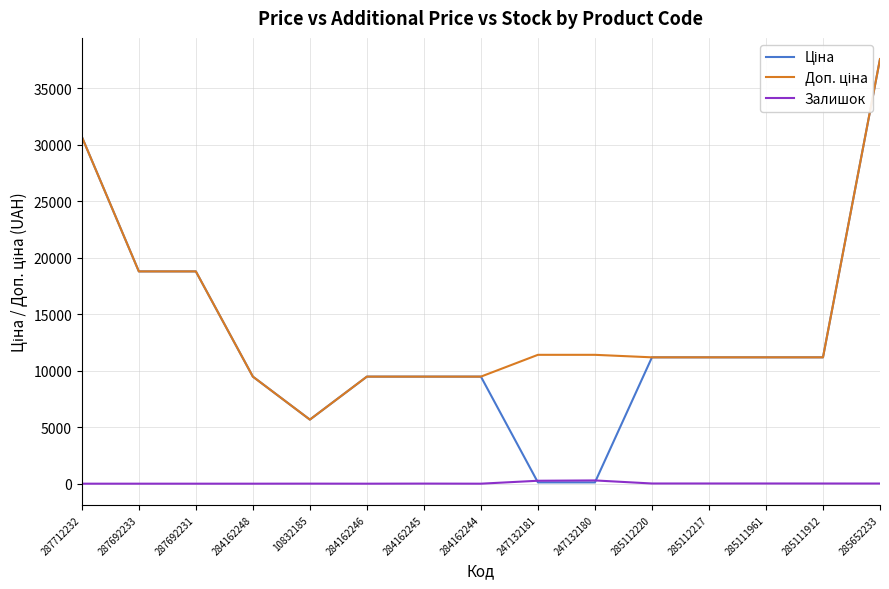

How many categories are shown in the chart?

15